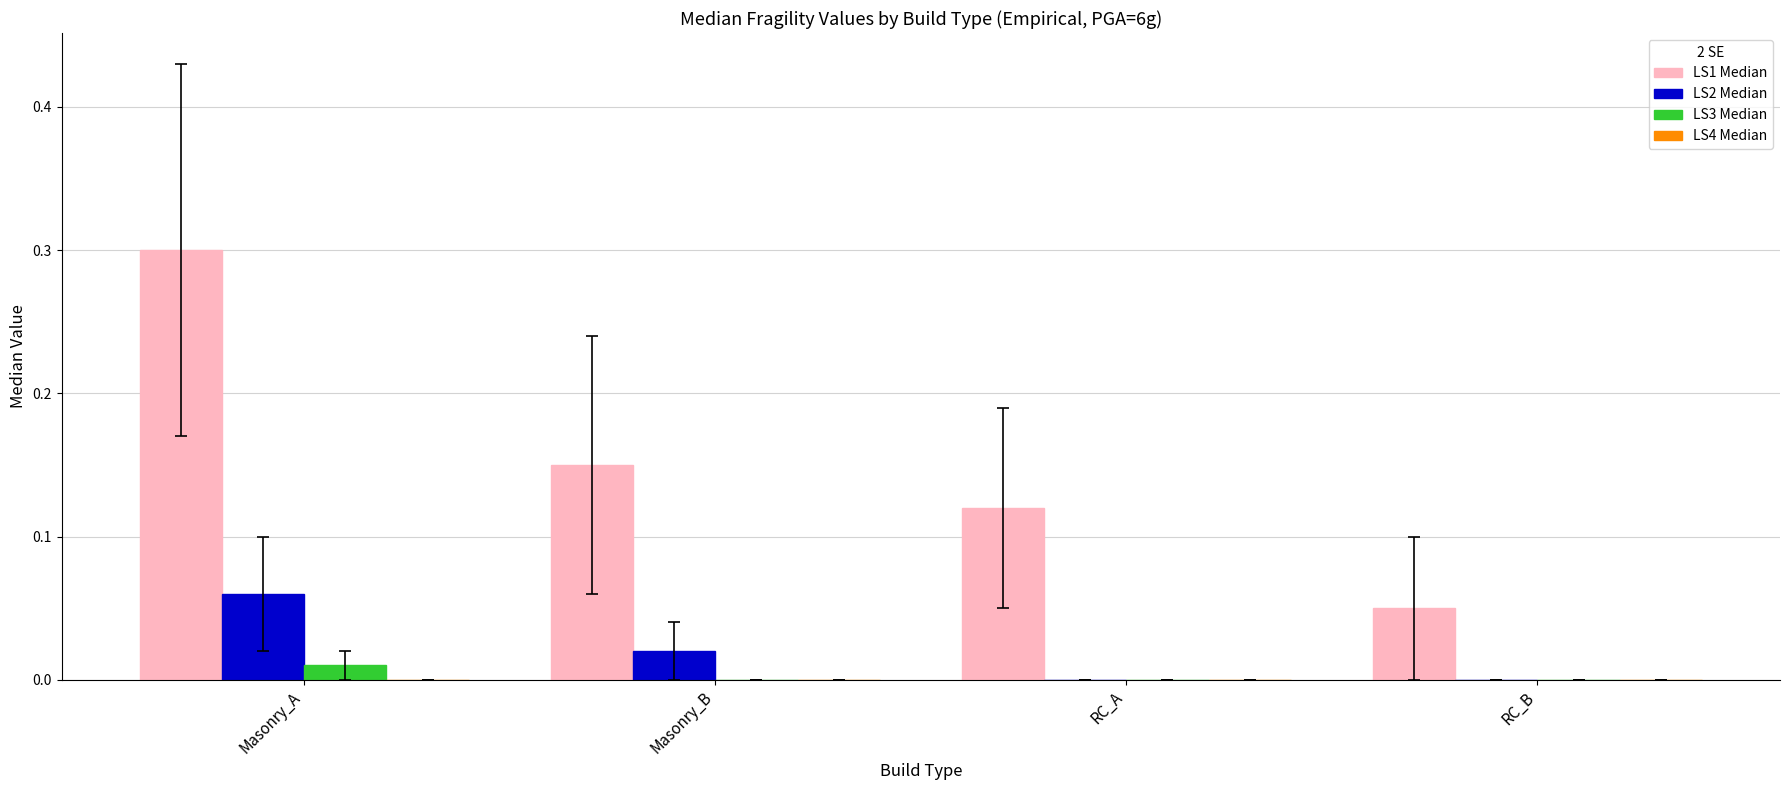

The LS3 Median series shows 0.0 at RC_B. True or false?

True